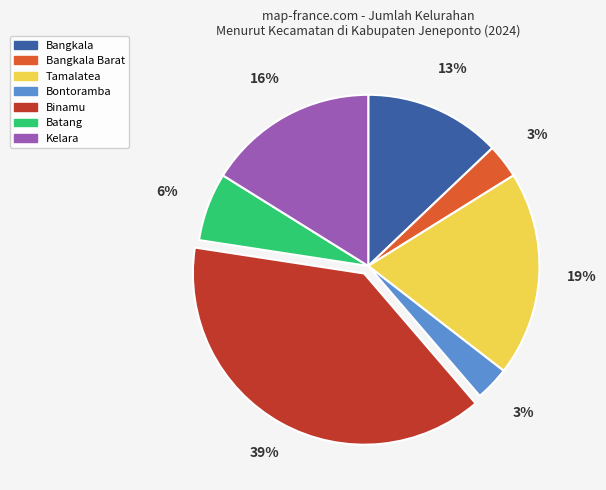

Count the number of slices in the pie.

7